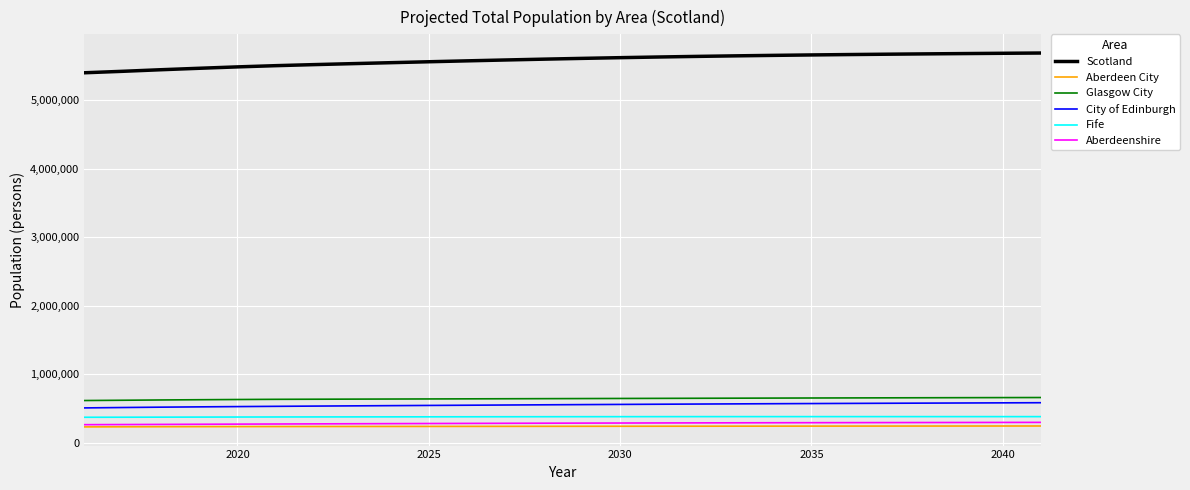

True or false: Glasgow City and City of Edinburgh cross at least once.

False